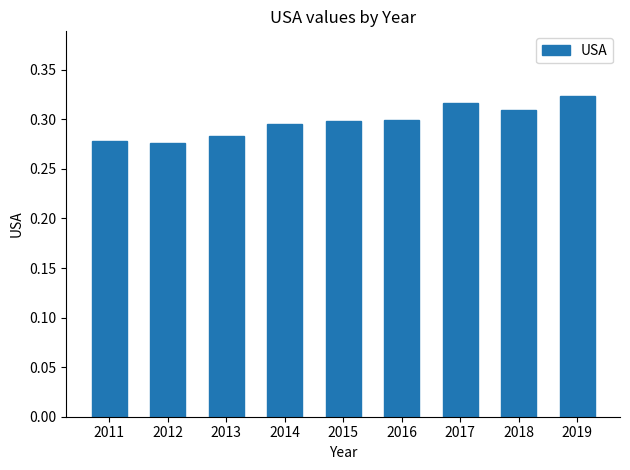

Are the bars horizontal?

No